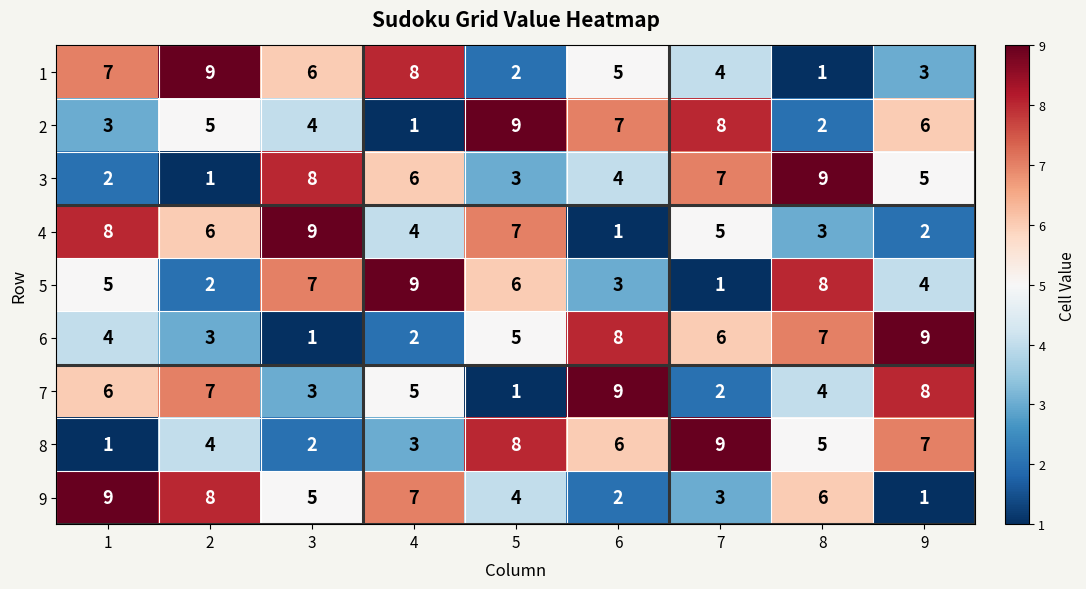

Count the number of data series in this chart.

9